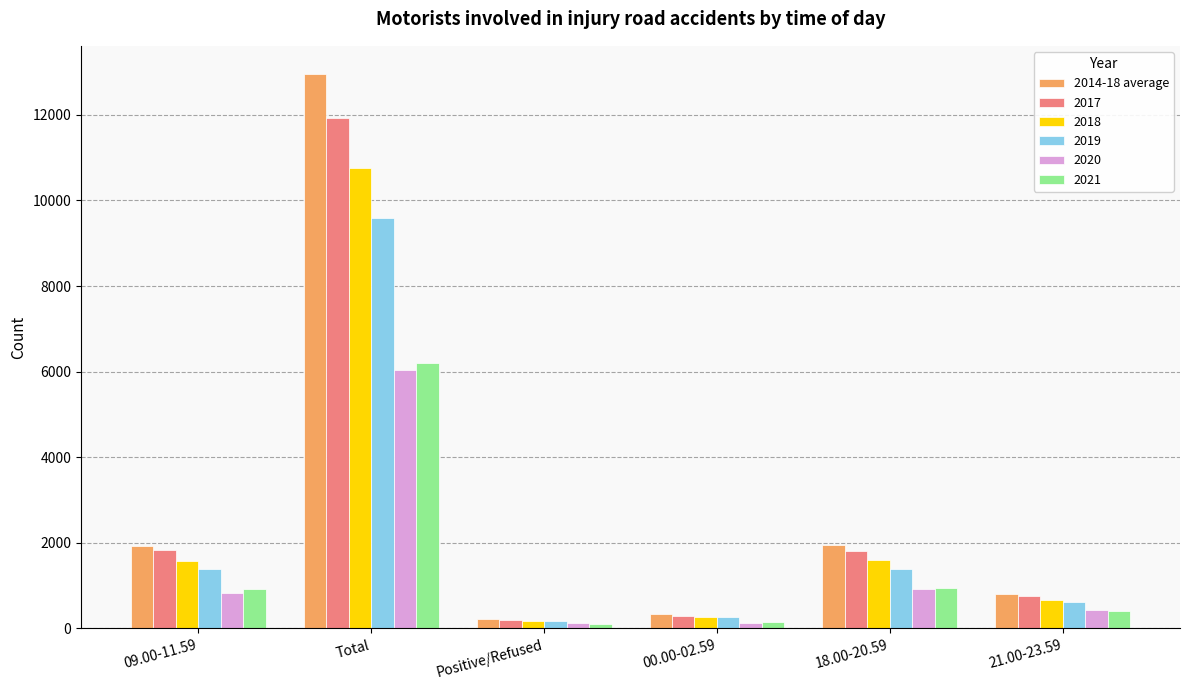

Does the chart contain any negative values?

No